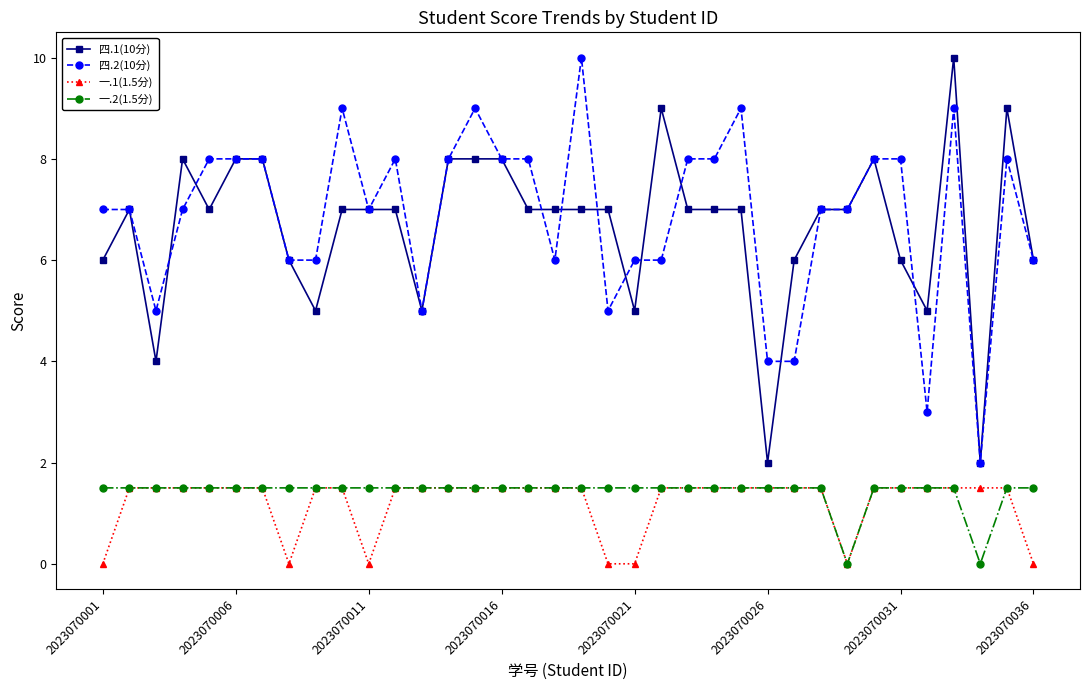

Reading right to left, transcribe all the data shown in this chart.

四.1(10分): 6.0	9.0	2.0	10.0	5.0	6.0	8.0	7.0	7.0	6.0	2.0	7.0	7.0	7.0	9.0	5.0	7.0	7.0	7.0	7.0	8.0	8.0	8.0	5.0	7.0	7.0	7.0	5.0	6.0	8.0	8.0	7.0	8.0	4.0	7.0	6.0
四.2(10分): 6.0	8.0	2.0	9.0	3.0	8.0	8.0	7.0	7.0	4.0	4.0	9.0	8.0	8.0	6.0	6.0	5.0	10.0	6.0	8.0	8.0	9.0	8.0	5.0	8.0	7.0	9.0	6.0	6.0	8.0	8.0	8.0	7.0	5.0	7.0	7.0
一.1(1.5分): 0.0	1.5	1.5	1.5	1.5	1.5	1.5	0.0	1.5	1.5	1.5	1.5	1.5	1.5	1.5	0.0	0.0	1.5	1.5	1.5	1.5	1.5	1.5	1.5	1.5	0.0	1.5	1.5	0.0	1.5	1.5	1.5	1.5	1.5	1.5	0.0
一.2(1.5分): 1.5	1.5	0.0	1.5	1.5	1.5	1.5	0.0	1.5	1.5	1.5	1.5	1.5	1.5	1.5	1.5	1.5	1.5	1.5	1.5	1.5	1.5	1.5	1.5	1.5	1.5	1.5	1.5	1.5	1.5	1.5	1.5	1.5	1.5	1.5	1.5